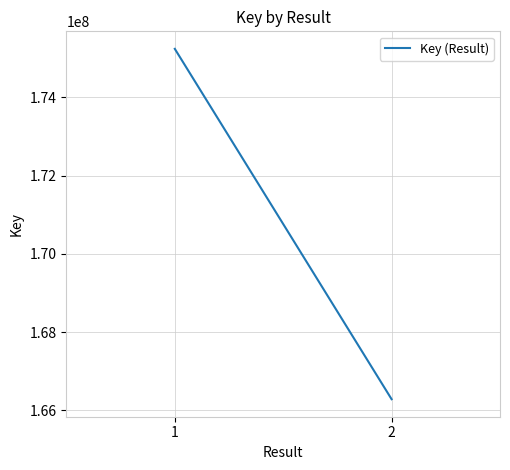

What is the average value?

170763274